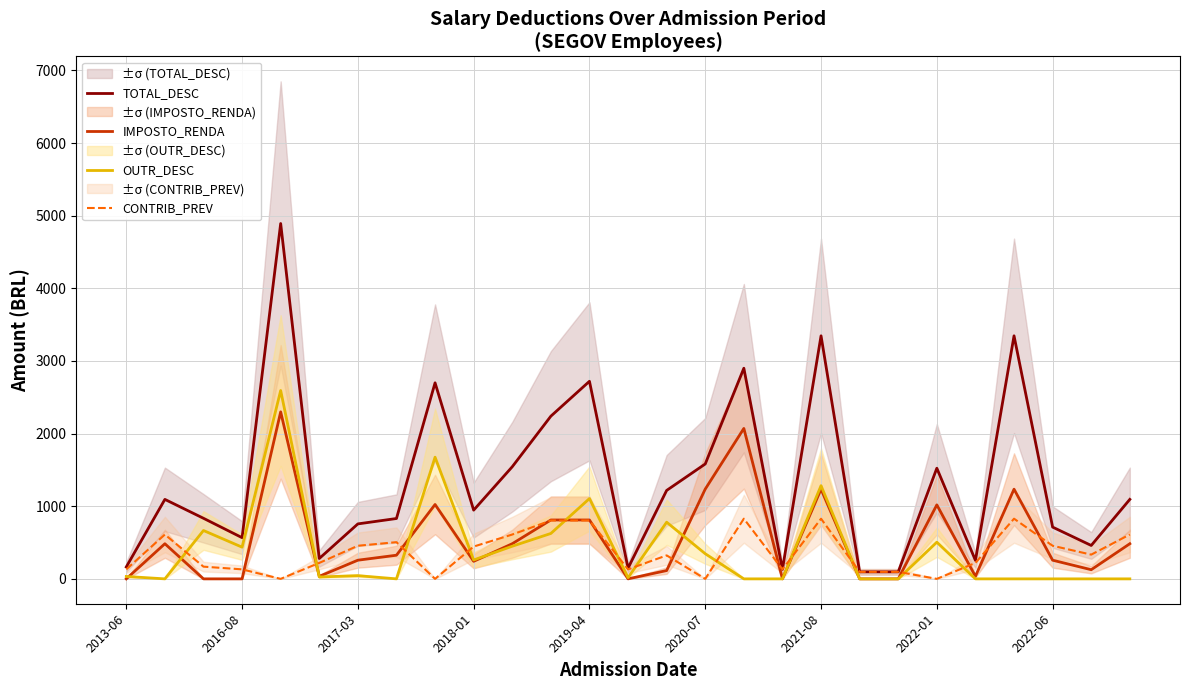

True or false: OUTR_DESC and CONTRIB_PREV intersect in this chart.

True